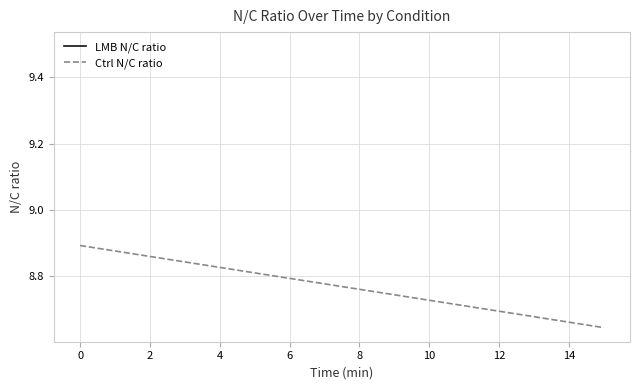

How many values are between 8 and 9?

2